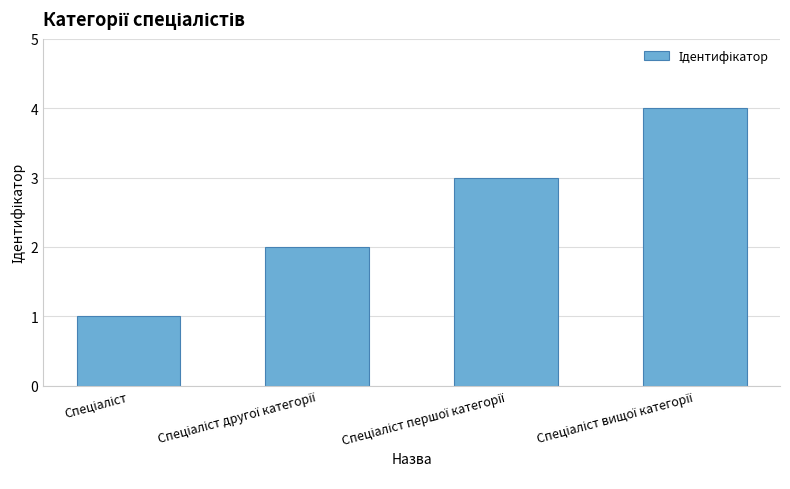

How many bars are there in total?

4